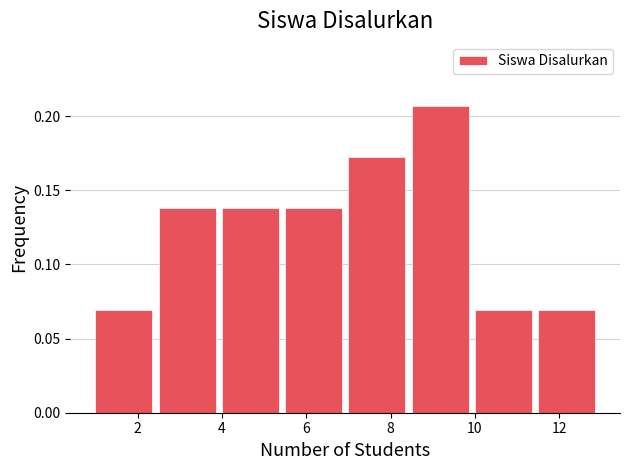

Reading left to right, list every bar in this chart as the range it spans on the x-axis followed by its height. Neither the bar edges nor the heights are printed on the chart, so give them approximately, as read against the axes.

1.0 to 2.5: 0.070
2.5 to 4.0: 0.140
4.0 to 5.5: 0.140
5.5 to 7.0: 0.140
7.0 to 8.5: 0.170
8.5 to 10.0: 0.205
10.0 to 11.5: 0.070
11.5 to 13.0: 0.070